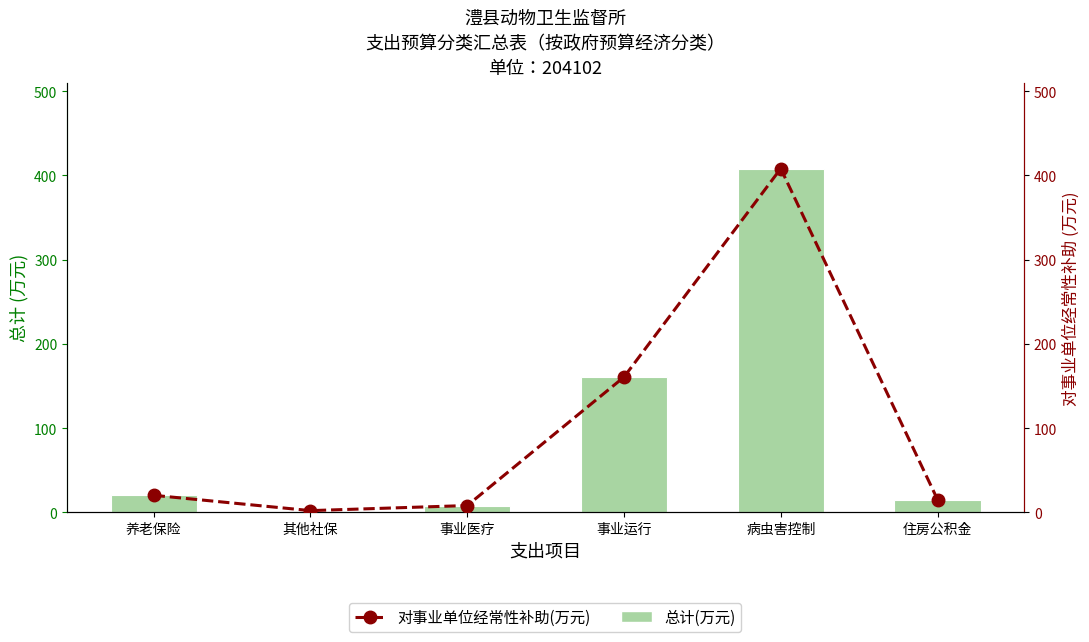

The value of 对事业单位经常性补助(万元) at 其他社保 is 2.1. True or false?

True